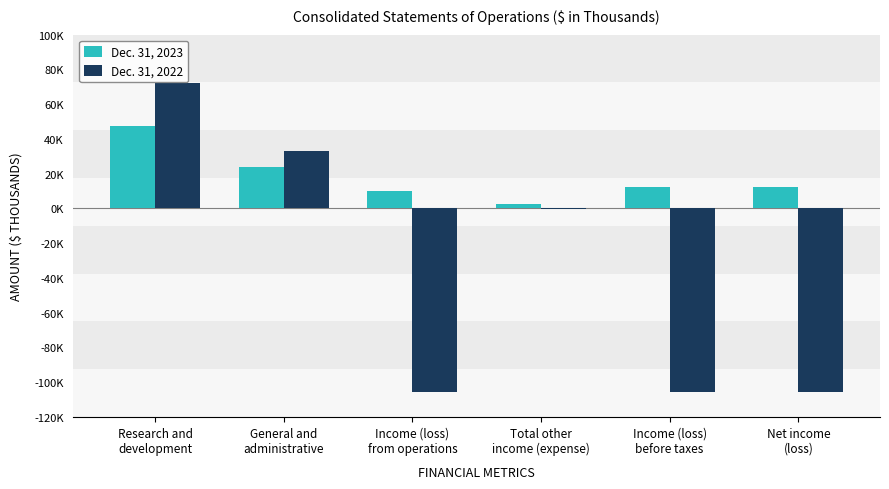

Reading left to right, transcribe all the data shown in this chart.

Dec. 31, 2023: Research and
development=47700	General and
administrative=23967	Income (loss)
from operations=10192	Total other
income (expense)=2342	Income (loss)
before taxes=12534	Net income
(loss)=12157
Dec. 31, 2022: Research and
development=72186	General and
administrative=33248	Income (loss)
from operations=-105434	Total other
income (expense)=-456	Income (loss)
before taxes=-105890	Net income
(loss)=-105890